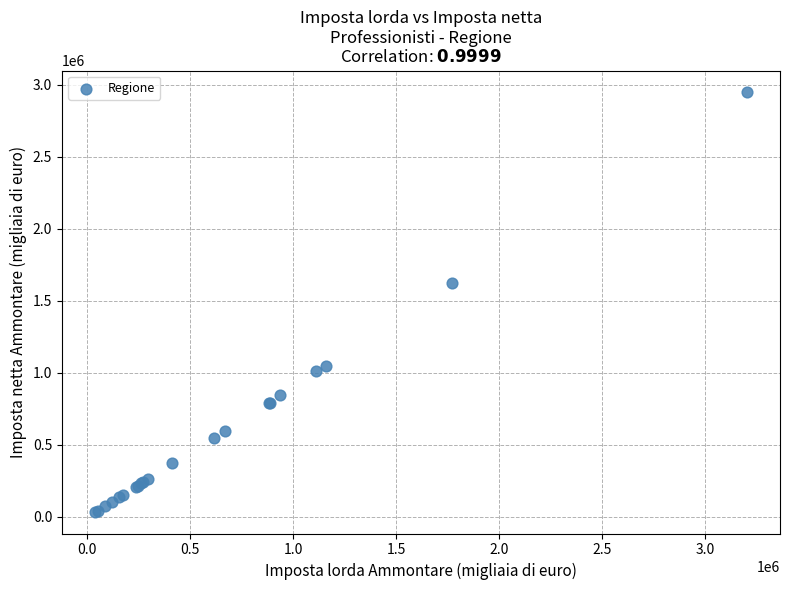

What Y value in the scatter plot is closest to 1492211?

1625288